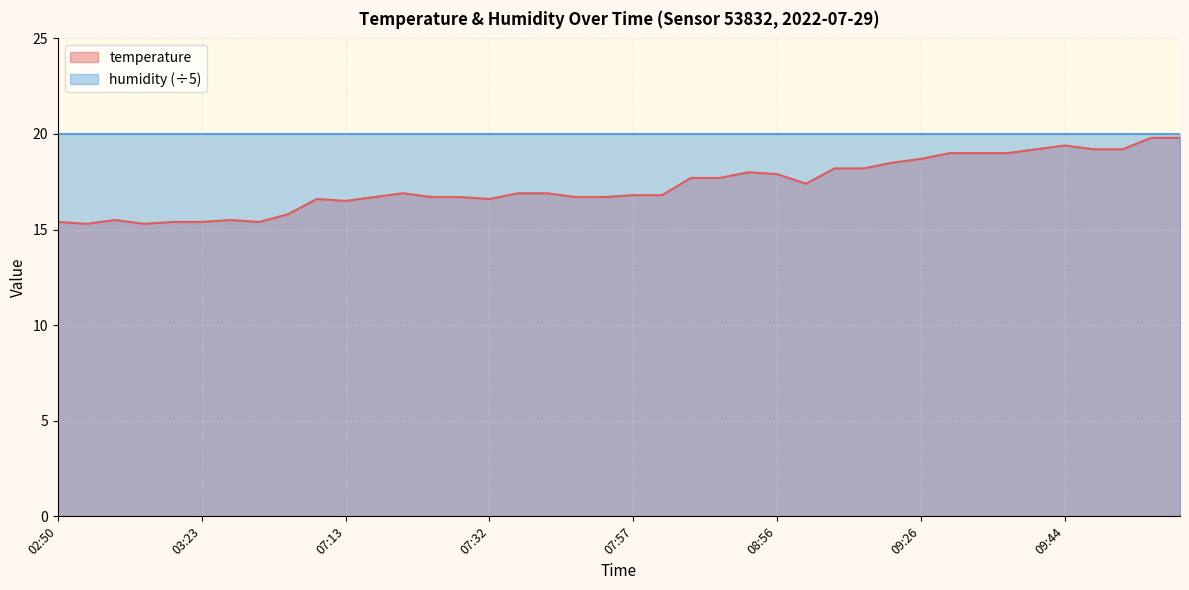

Reading left to right, extract all data points from this chart.

15.4	15.3	15.5	15.3	15.4	15.4	15.5	15.4	15.8	16.6	16.5	16.7	16.9	16.7	16.7	16.6	16.9	16.9	16.7	16.7	16.8	16.8	17.7	17.7	18.0	17.9	17.4	18.2	18.2	18.5	18.7	19.0	19.0	19.0	19.2	19.4	19.2	19.2	19.8	19.8